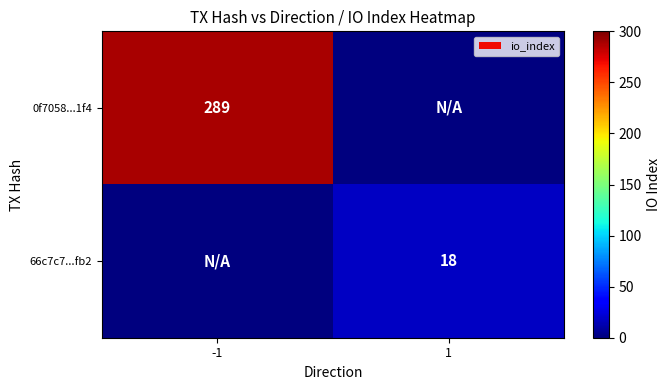

Which label corresponds to the largest value in the chart?

-1